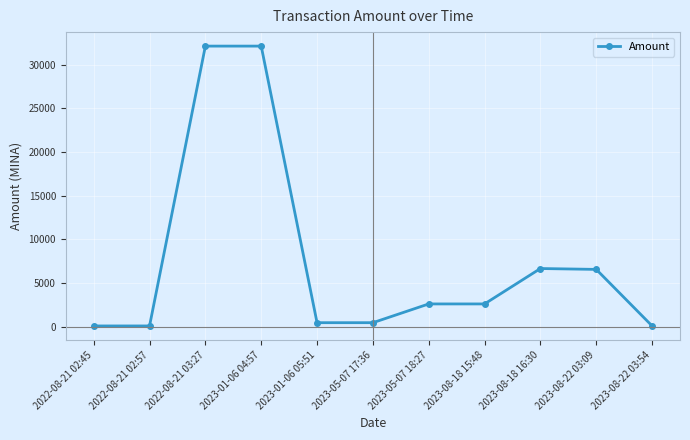

Count the number of data series in this chart.

1